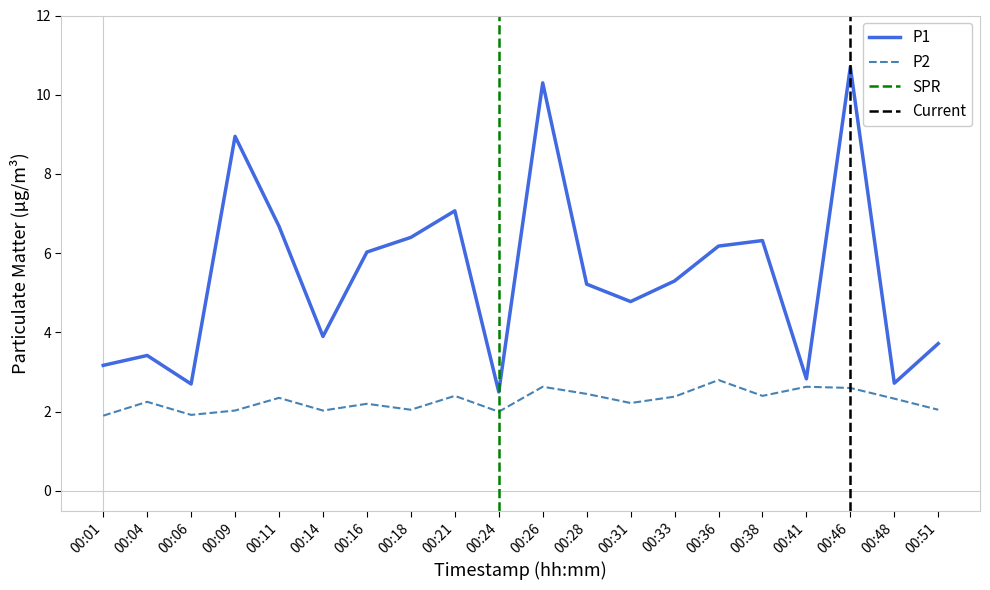

Count the number of categories in the chart.

20